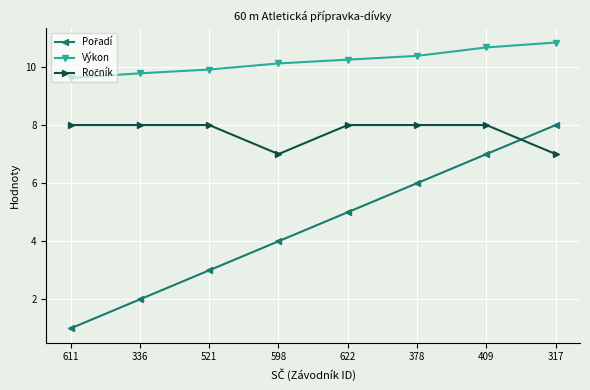

What is the spread (max minus min) of values at 611?

8.6